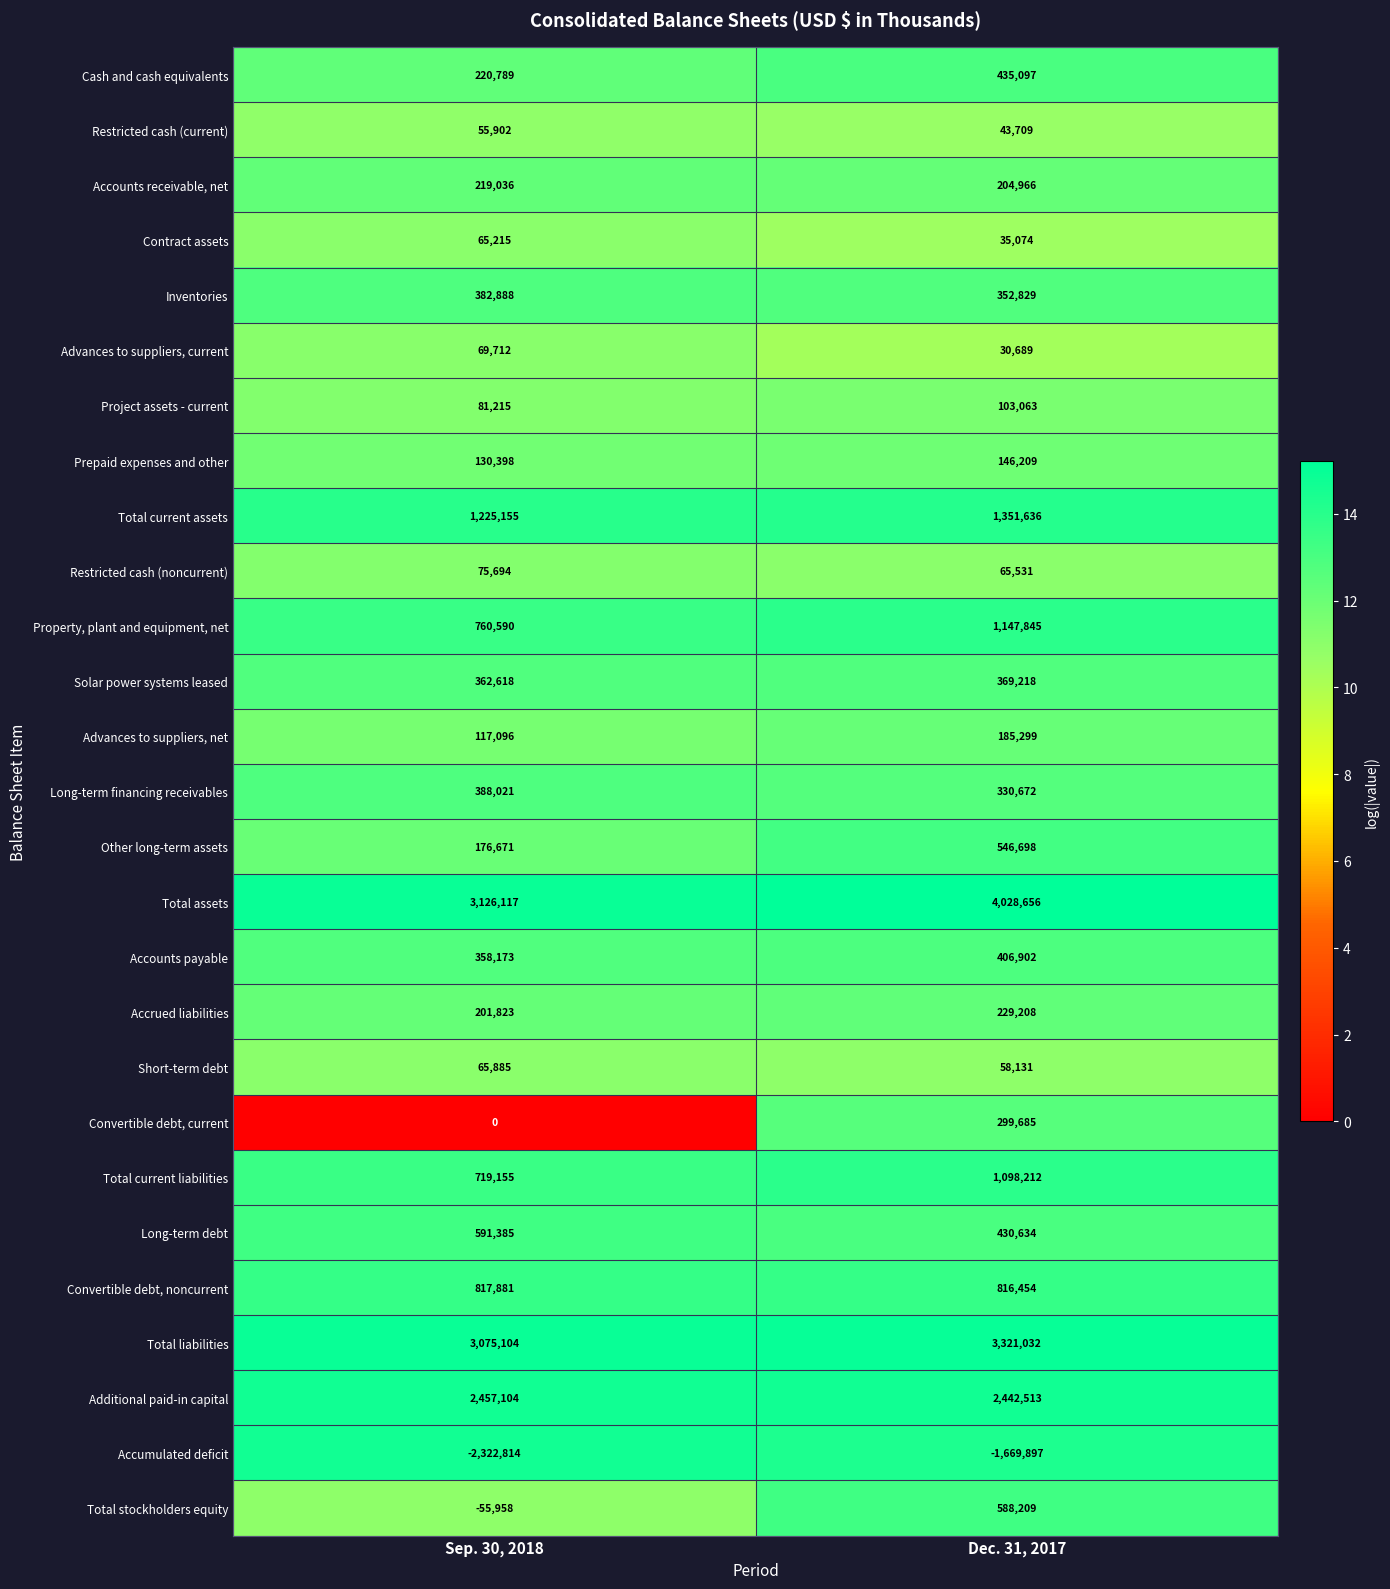

Which series has the widest spread of values?

Total assets